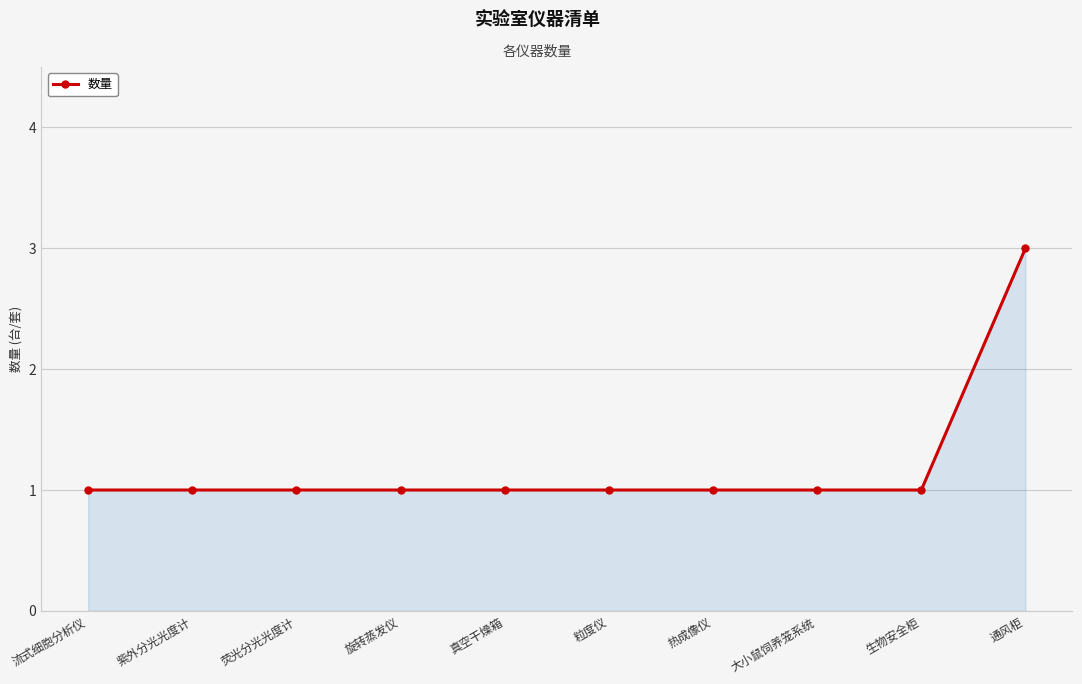

Reading left to right, what are all the values shown in this chart?

流式细胞分析仪=1	紫外分光光度计=1	荧光分光光度计=1	旋转蒸发仪=1	真空干燥箱=1	粒度仪=1	热成像仪=1	大小鼠饲养笼系统=1	生物安全柜=1	通风柜=3